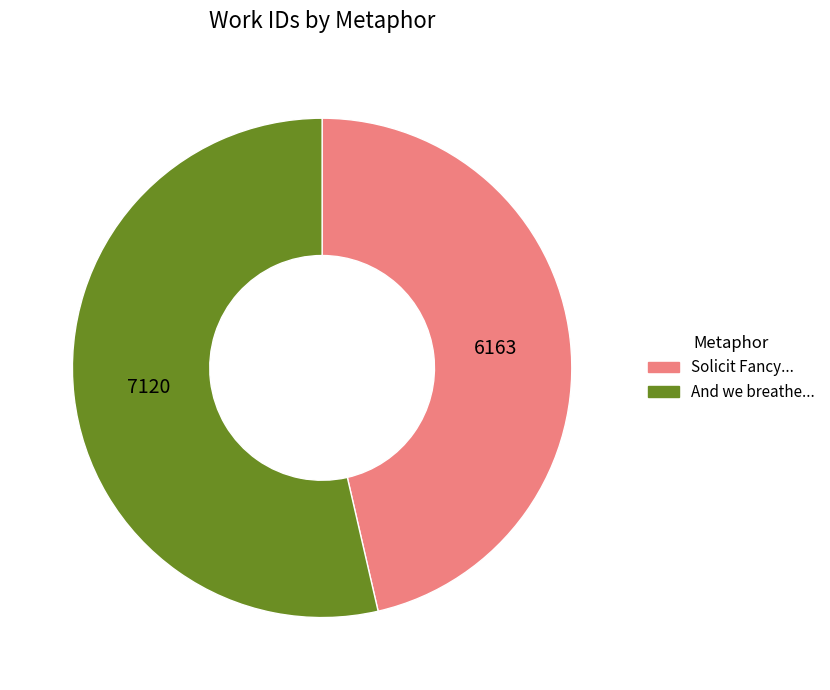

Is there any slice that represents more than half of the pie?

Yes